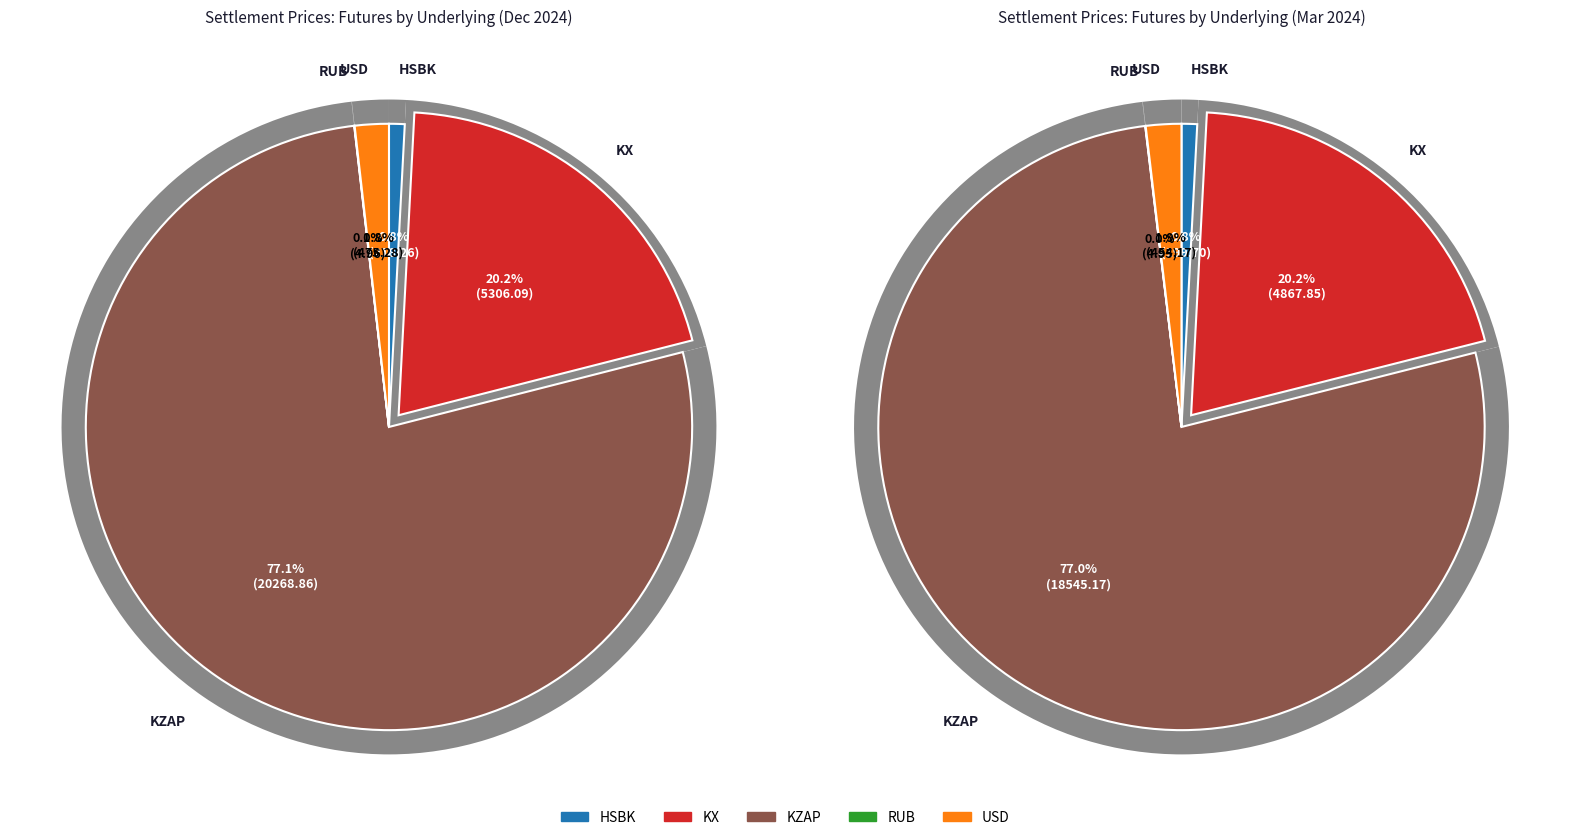

How many slices are in this pie chart?

5